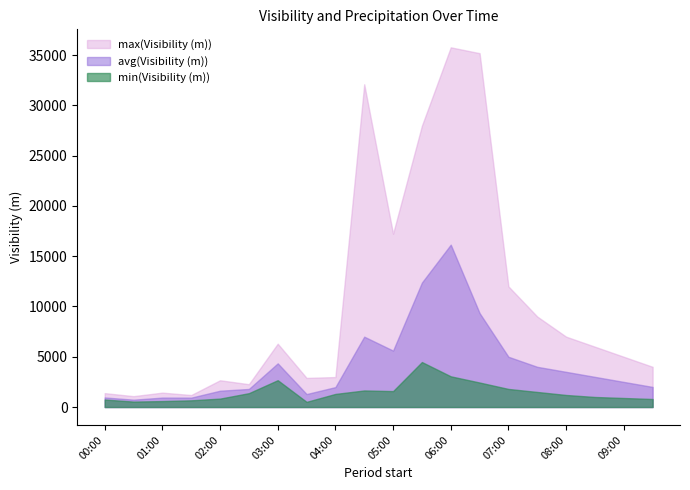

Which series has the largest total across all categories?

max(Visibility (m))